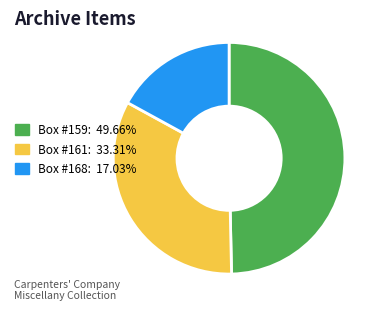

Combined, do Box #161: 33.31% and Box #159: 49.66% account for over 50%?

Yes